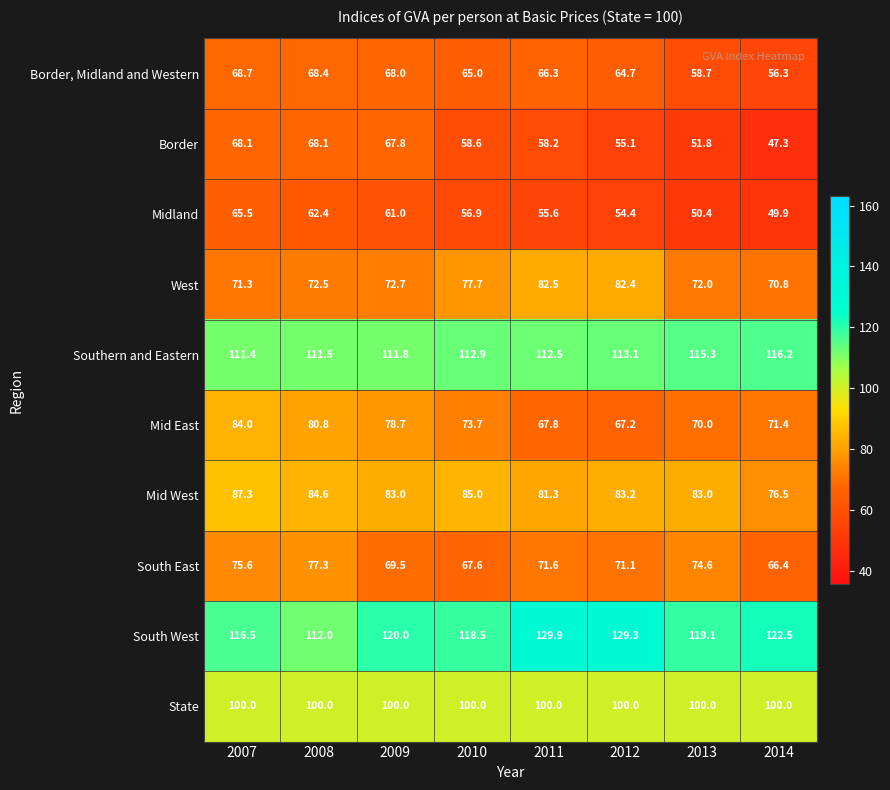

The Border series shows 55.1 at 2012. True or false?

True